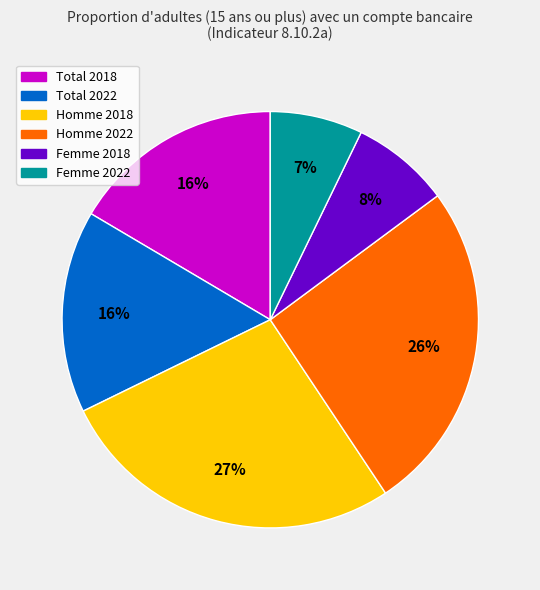

The Homme 2018 slice represents 27% of the pie. True or false?

True